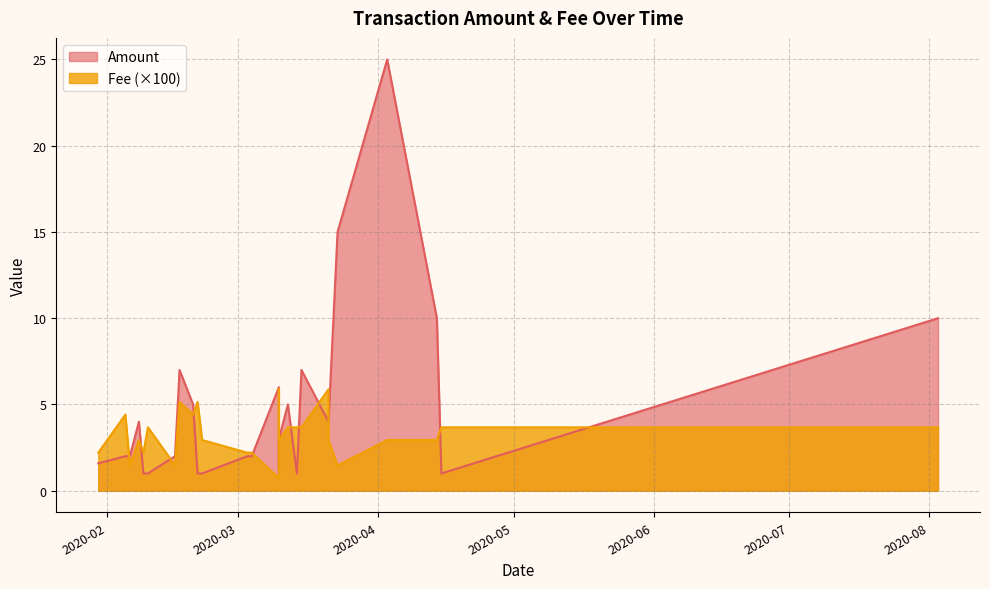

At how many categories does at least one series exceed 4?

13